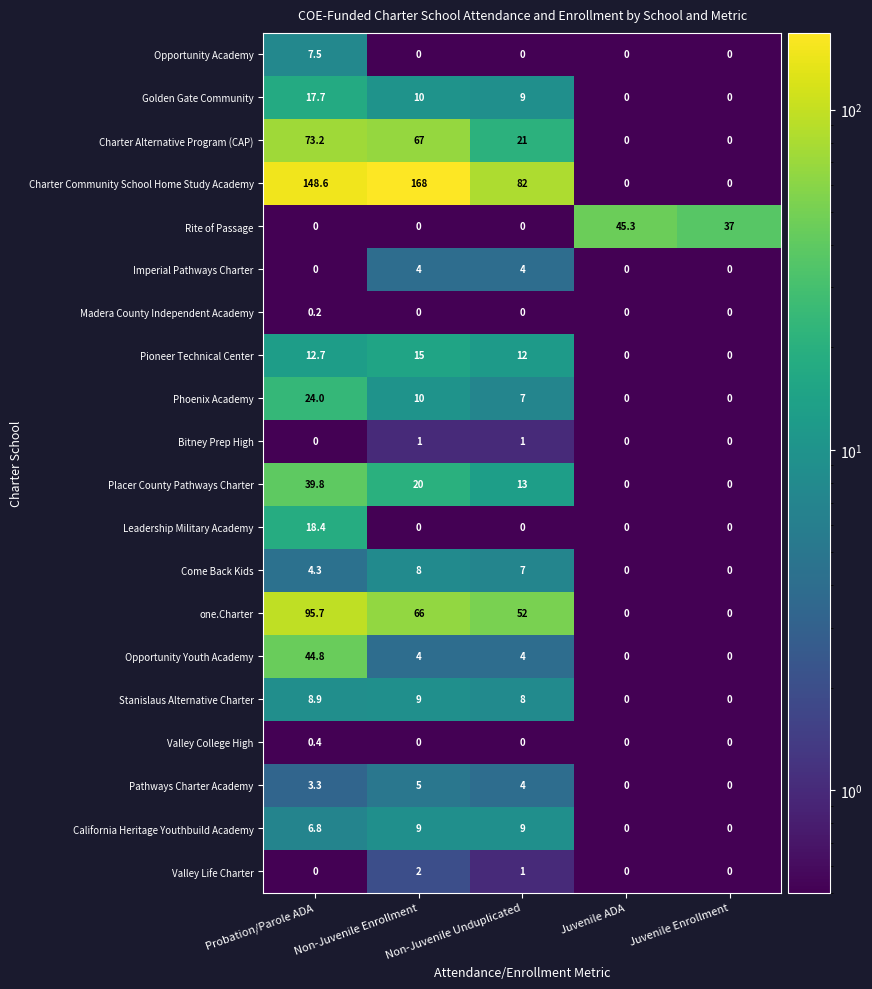

Which series has the widest spread of values?

Charter Community School Home Study Academy